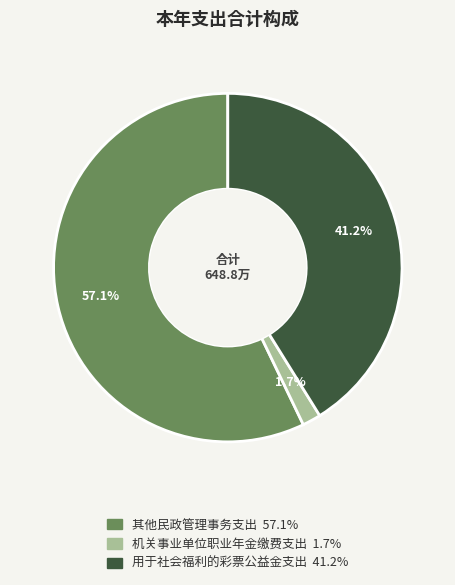

What is the largest slice in the pie chart?

其他民政管理事务支出